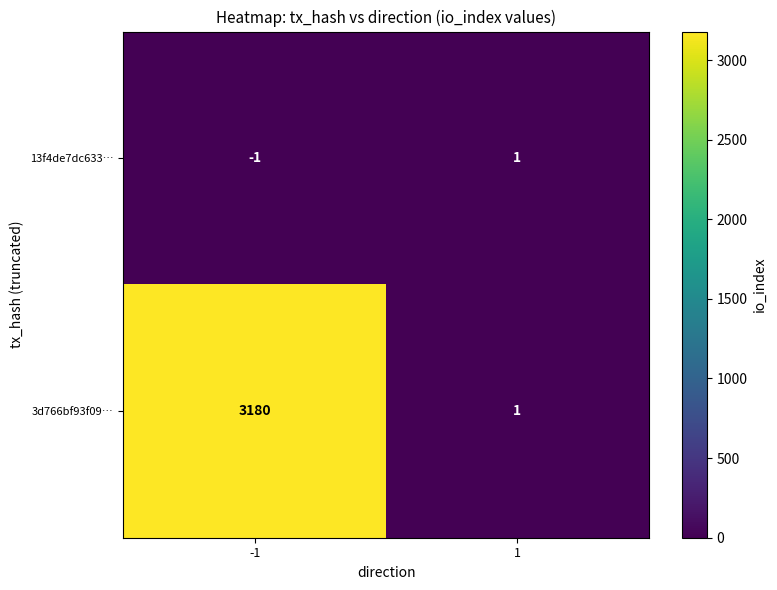

What is the maximum value for 3d766bf93f09…?

3180